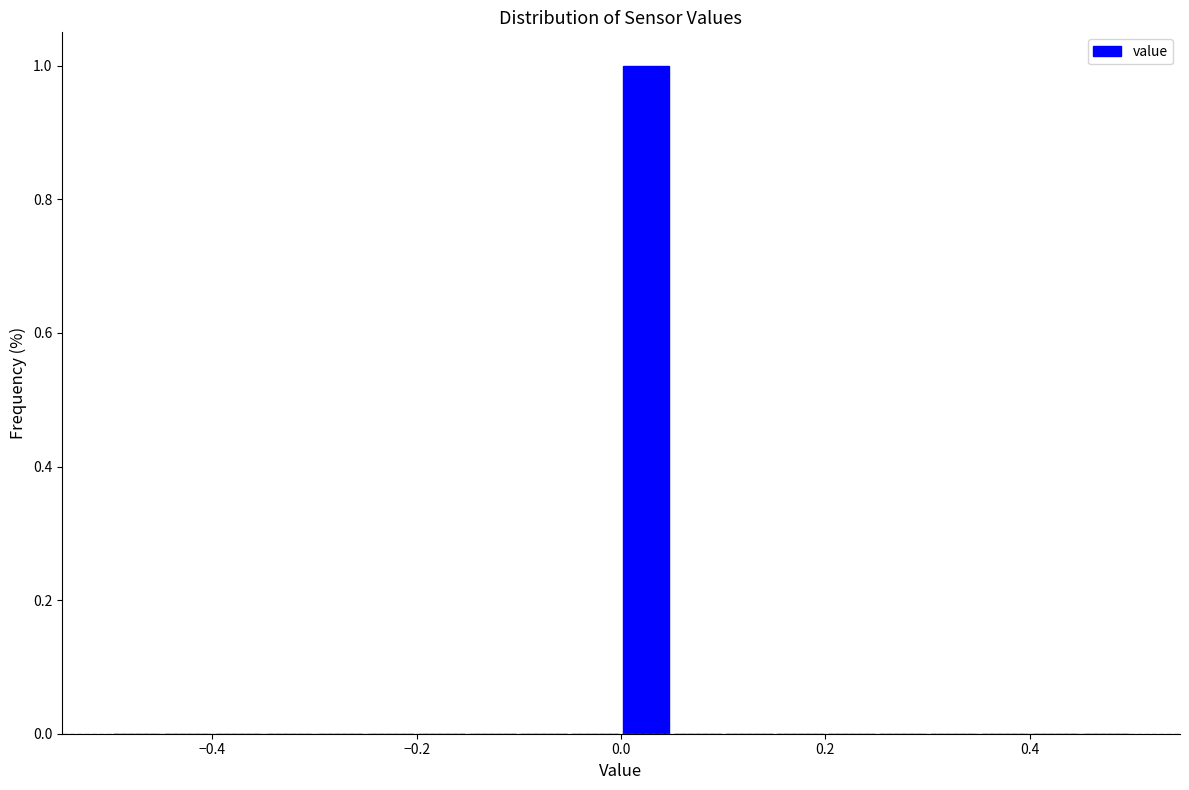

Read against the x-axis, roughly where is the centre of the tallest bar?

0.02